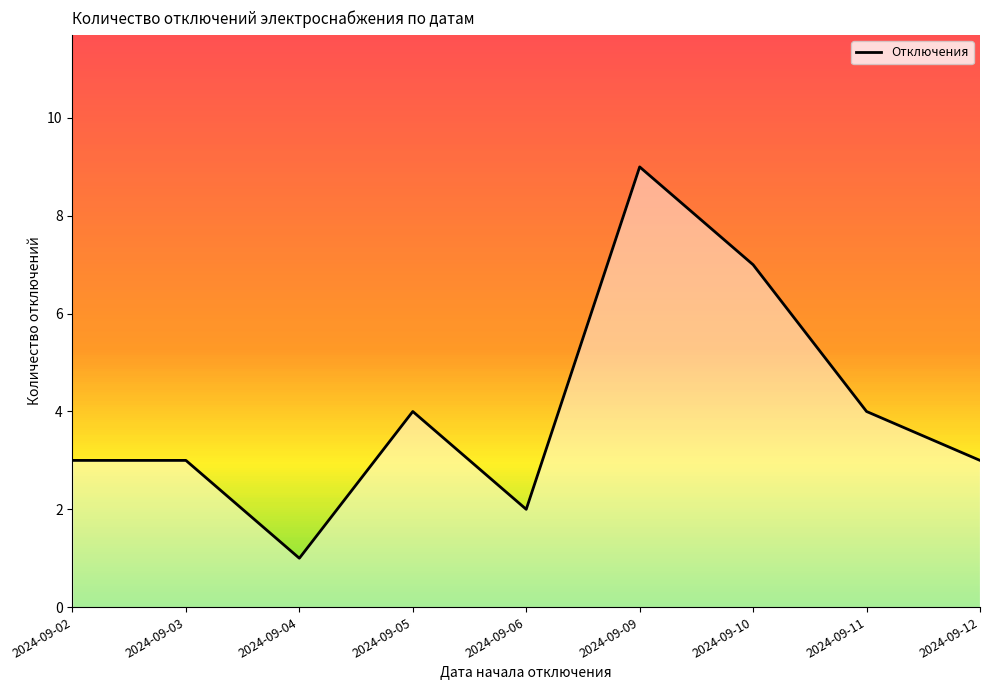

Reading left to right, list all the values displayed in this chart.

2024-09-02=3	2024-09-03=3	2024-09-04=1	2024-09-05=4	2024-09-06=2	2024-09-09=9	2024-09-10=7	2024-09-11=4	2024-09-12=3